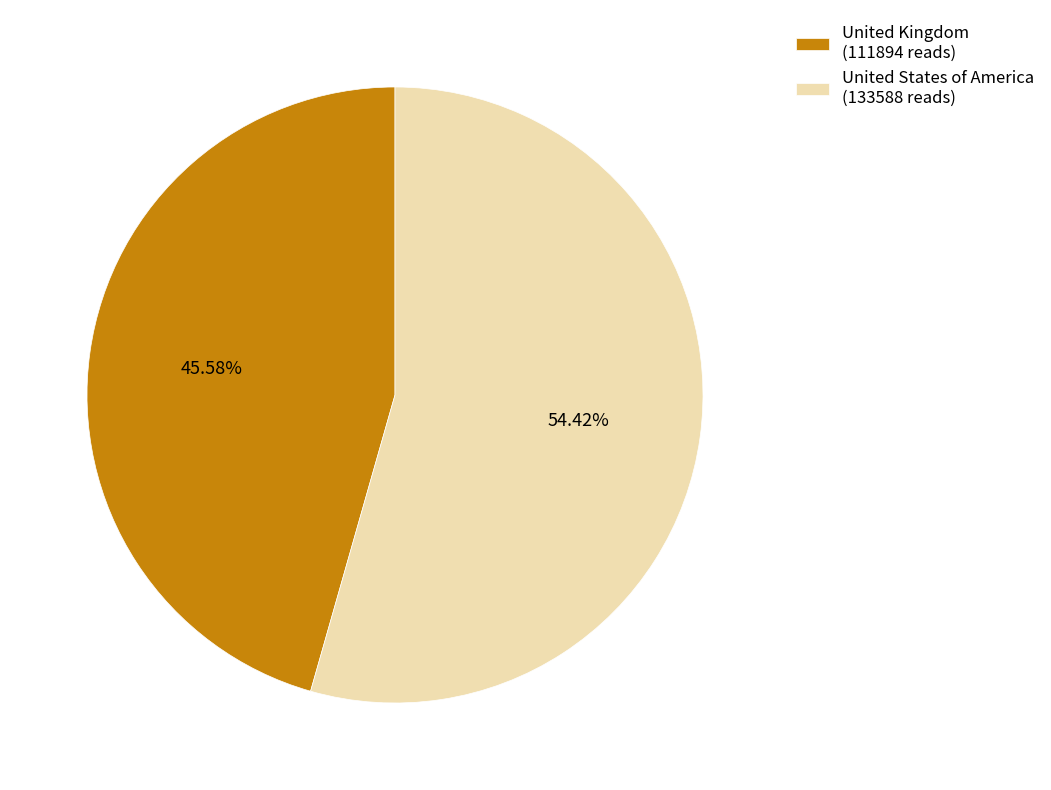

What is the smallest slice in the pie chart?

United Kingdom